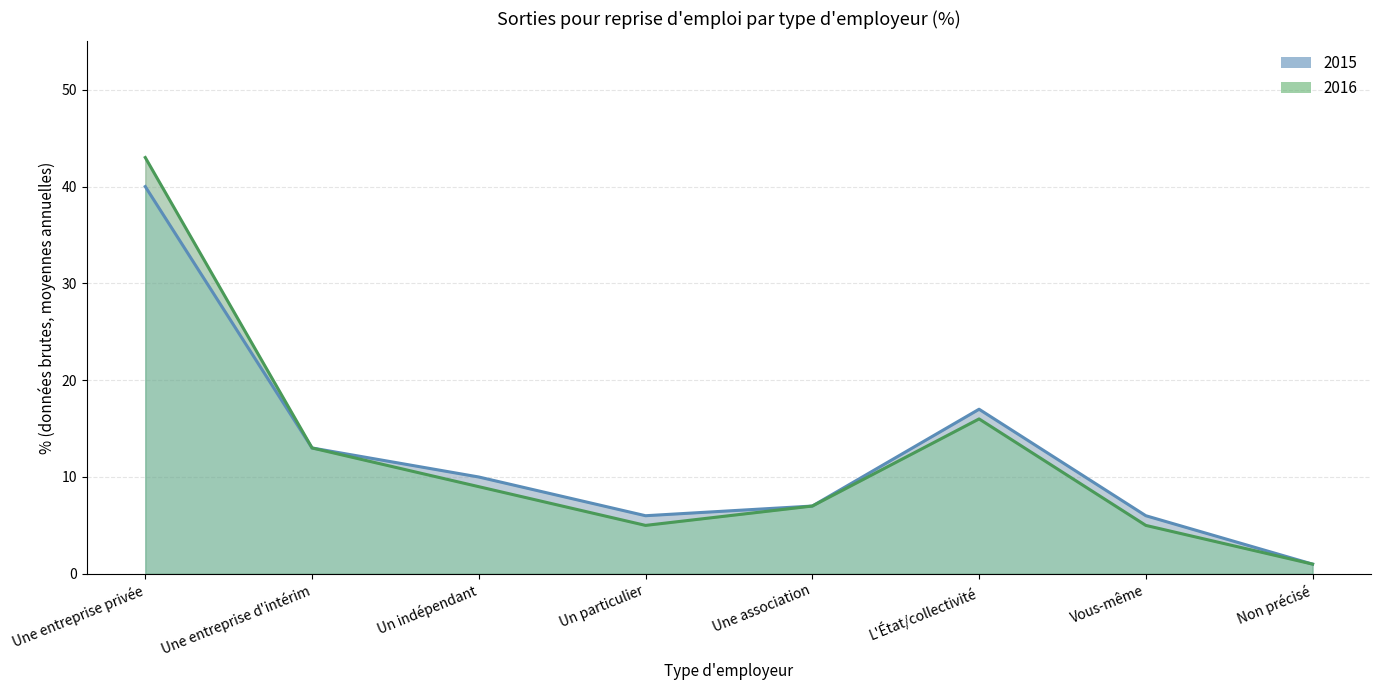

Rank the series by their maximum value, from lowest to highest.

2015, 2016